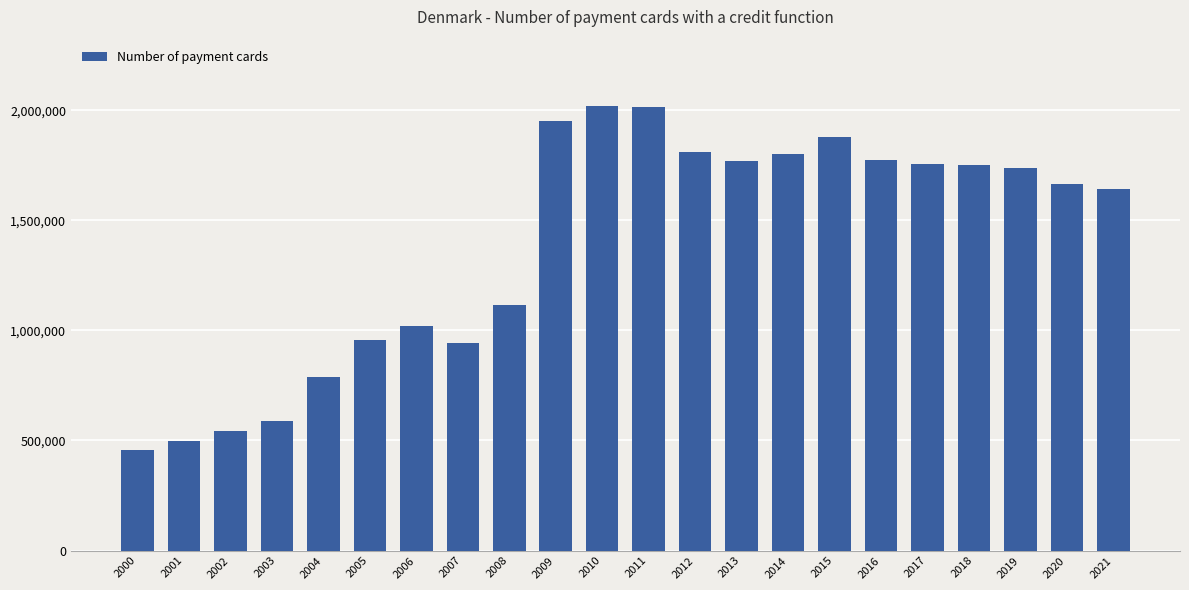

The chart shows a value of 1643000 at 2021. True or false?

True